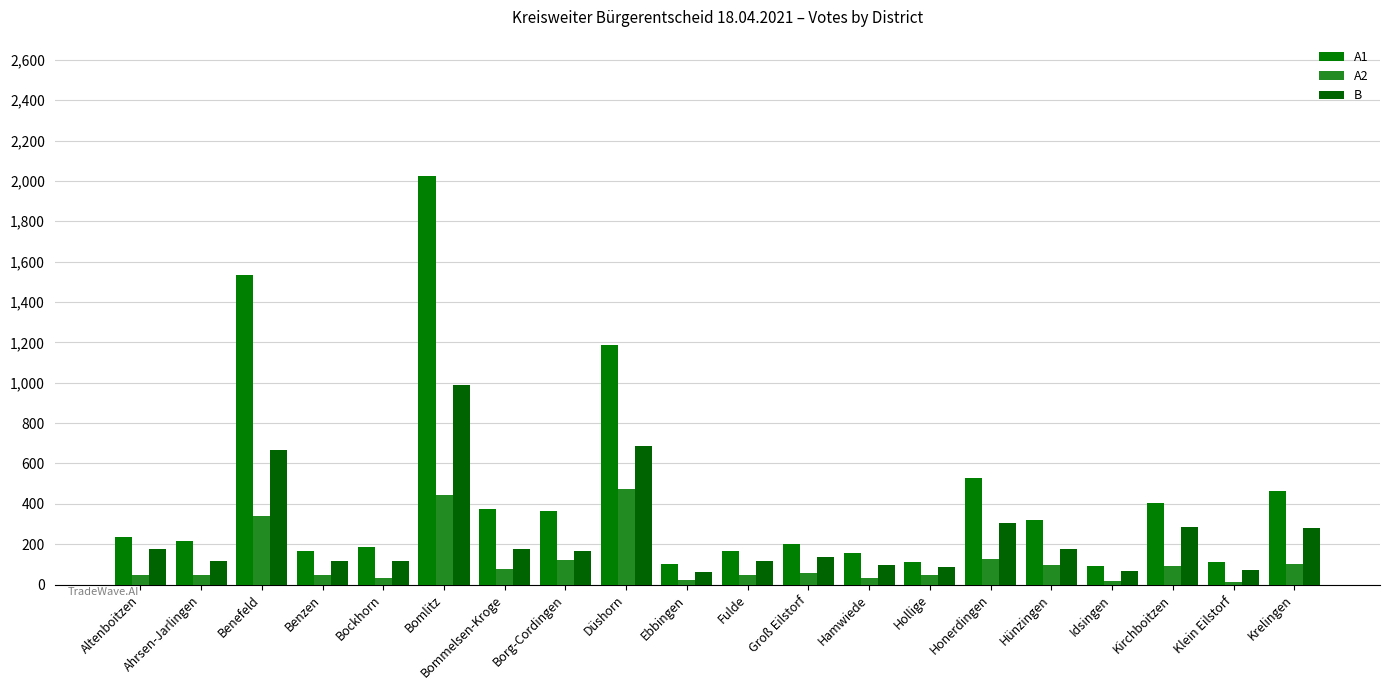

Reading left to right, list all the values displayed in this chart.

A1: 237	215	1536	168	186	2025	374	366	1189	102	166	202	154	113	530	320	90	403	114	463
A2: 46	47	339	48	32	442	78	121	474	22	45	57	32	46	125	96	16	92	12	102
B: 176	119	669	117	119	987	177	168	687	62	115	136	98	88	307	177	65	286	72	282